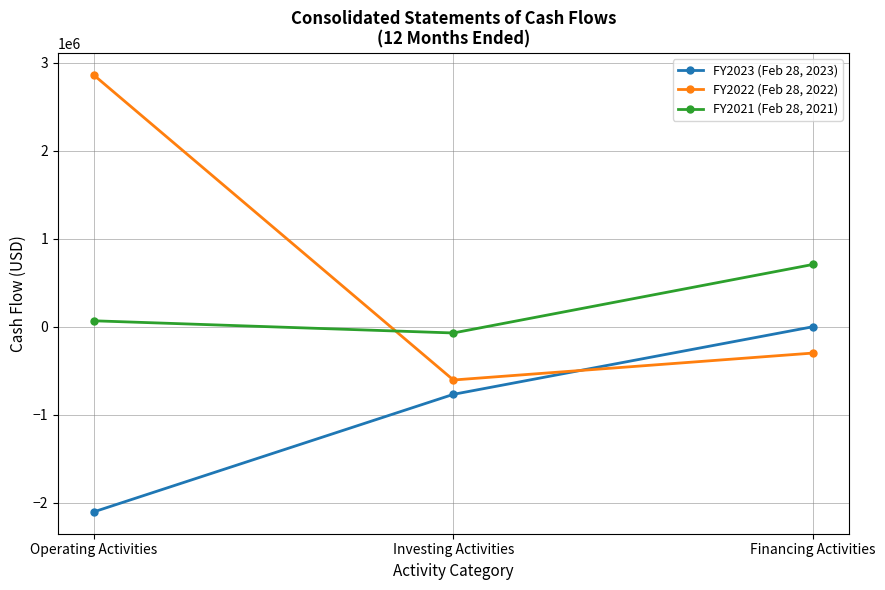

Which series has the largest range (max minus min)?

FY2022 (Feb 28, 2022)